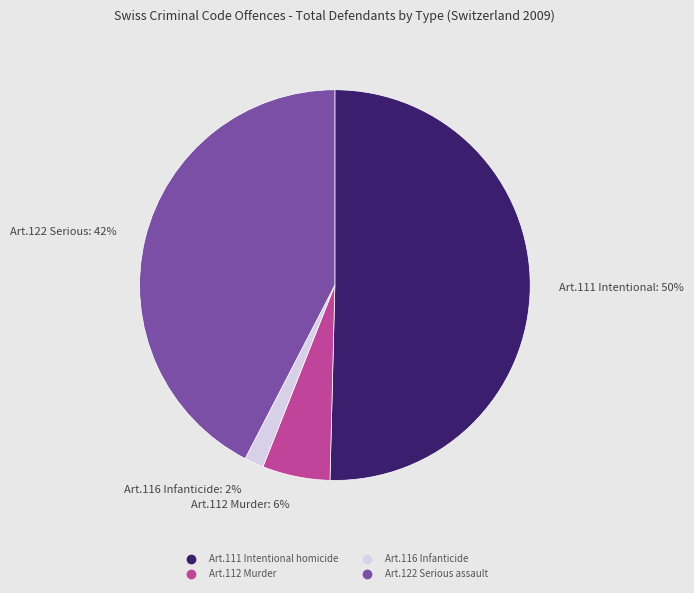

What is the majority slice?

Art.111 Intentional homicide